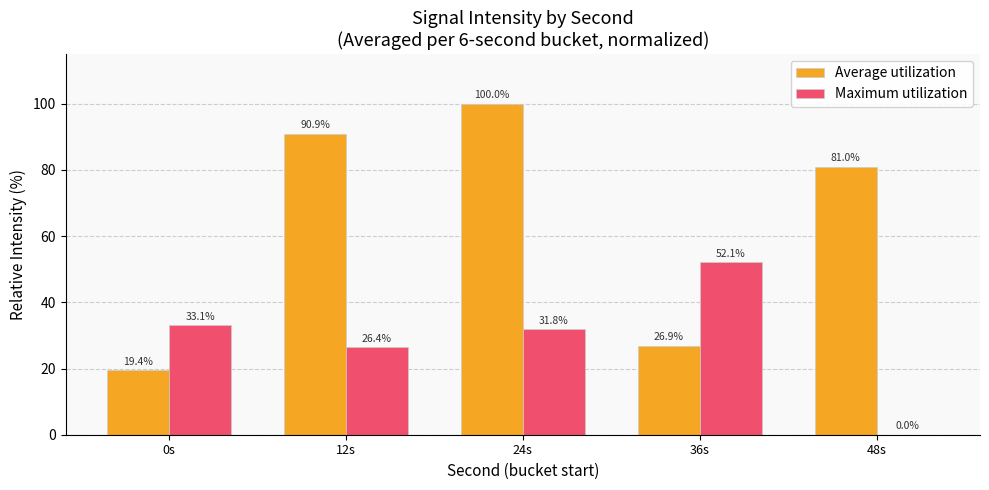

What is the approximate value of Maximum utilization at 0s?

33.1